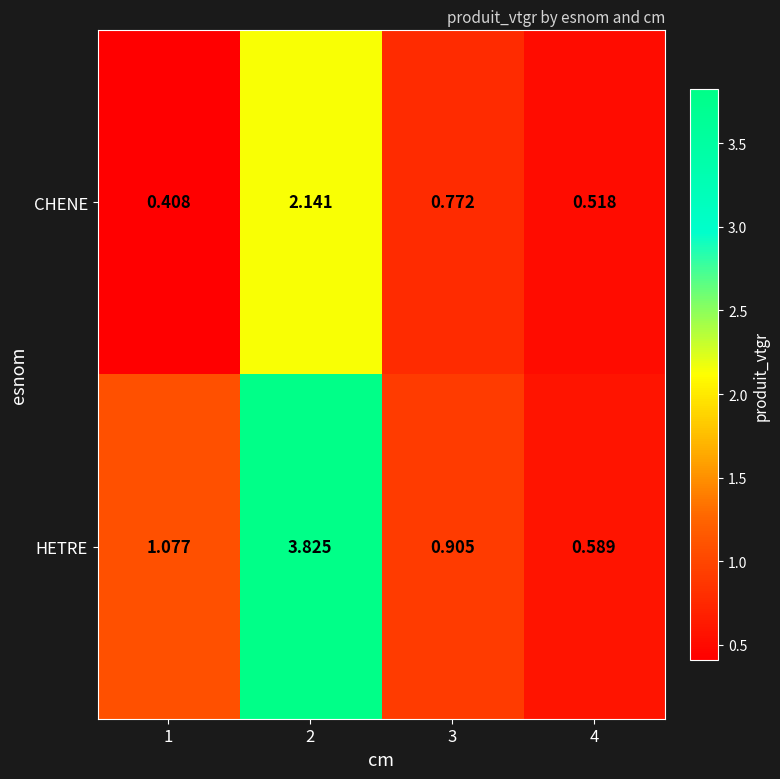

How many distinct data groups are displayed?

2